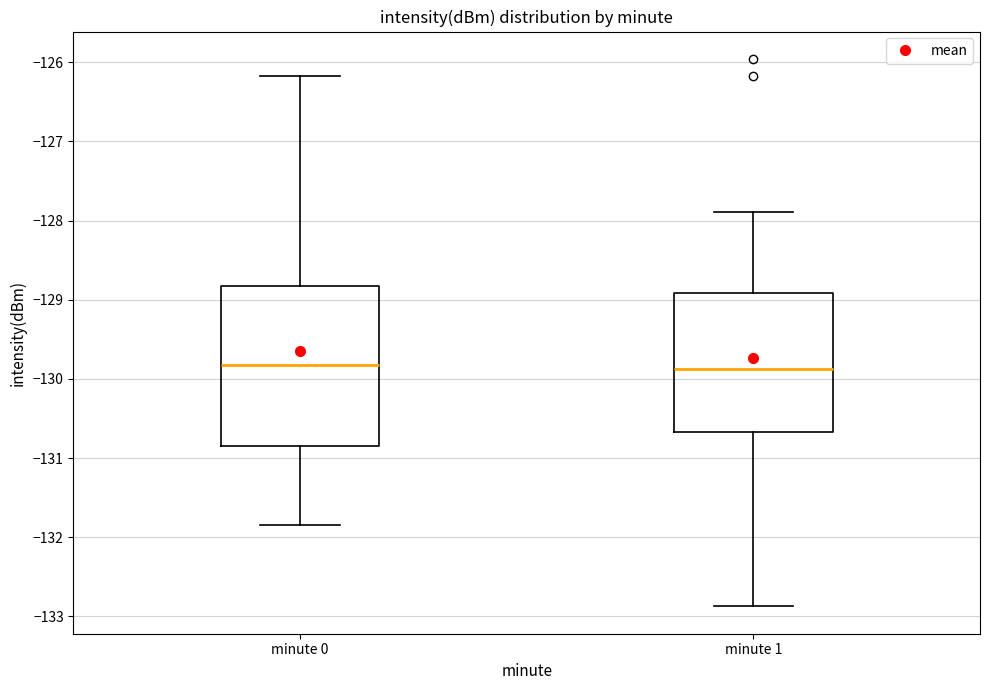

Reading left to right, read every box against the y-axis: the position of its median line, the range the box covers, and the ends of its whiskers. The values are not printed on the chart, so give them approximately, as read against the axis.

minute 0: median -129.8, box -130.8 to -128.8, whiskers -131.8 to -126.2
minute 1: median -129.9, box -130.7 to -128.9, whiskers -132.9 to -127.9